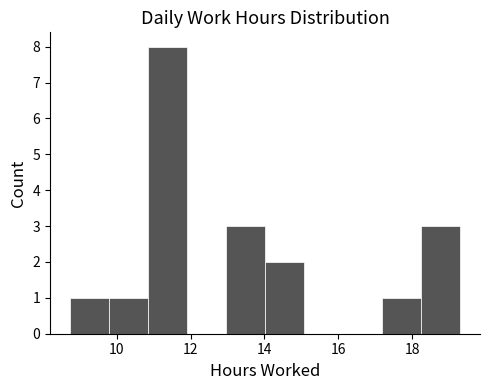

Reading left to right, transcribe this chart: for each bar, give the range it covers on the x-axis and its height. Neither the bar edges nor the heights are printed on the chart, so give them approximately, as read against the axes.

8.8 to 9.8: 1
9.8 to 10.8: 1
10.8 to 11.8: 8
11.8 to 13.0: 0
13.0 to 14.0: 3
14.0 to 15.0: 2
15.0 to 16.2: 0
16.2 to 17.2: 0
17.2 to 18.2: 1
18.2 to 19.4: 3